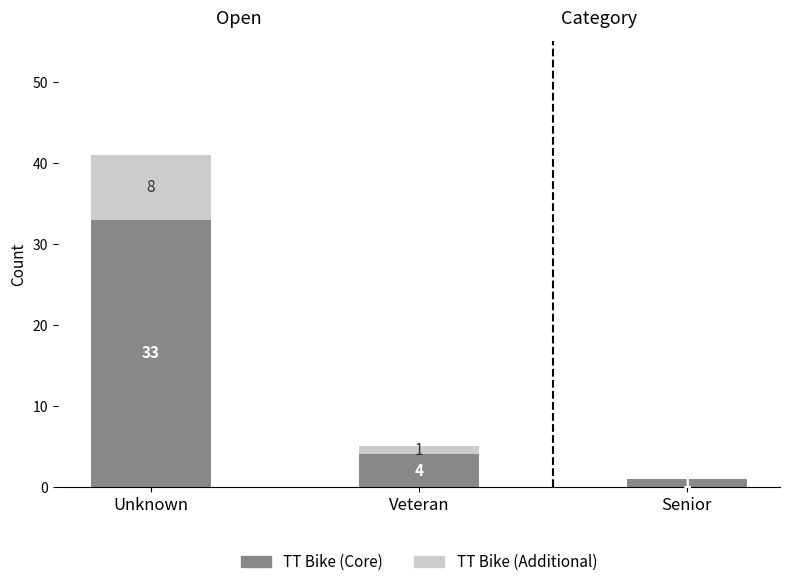

Count the number of data series in this chart.

2